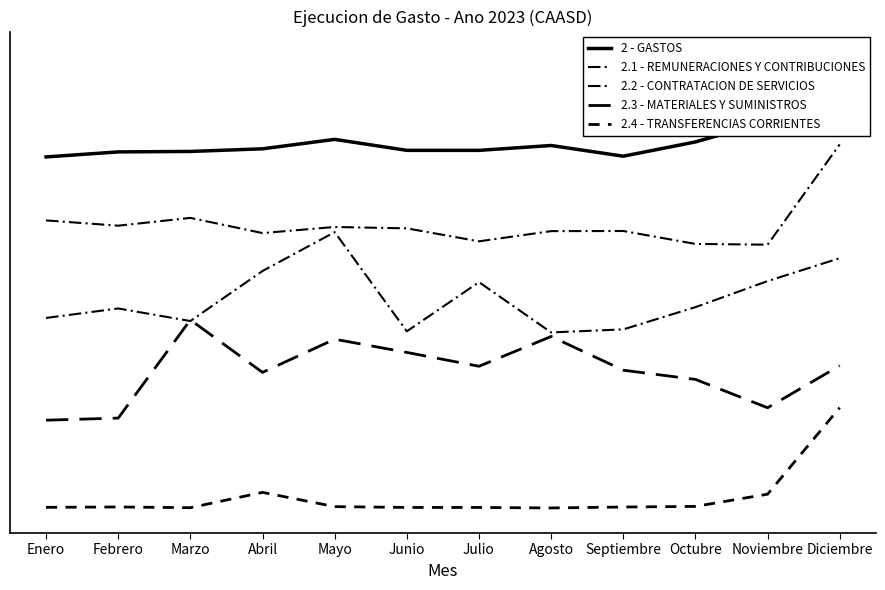

Does the chart display data point markers on the line(s)?

No